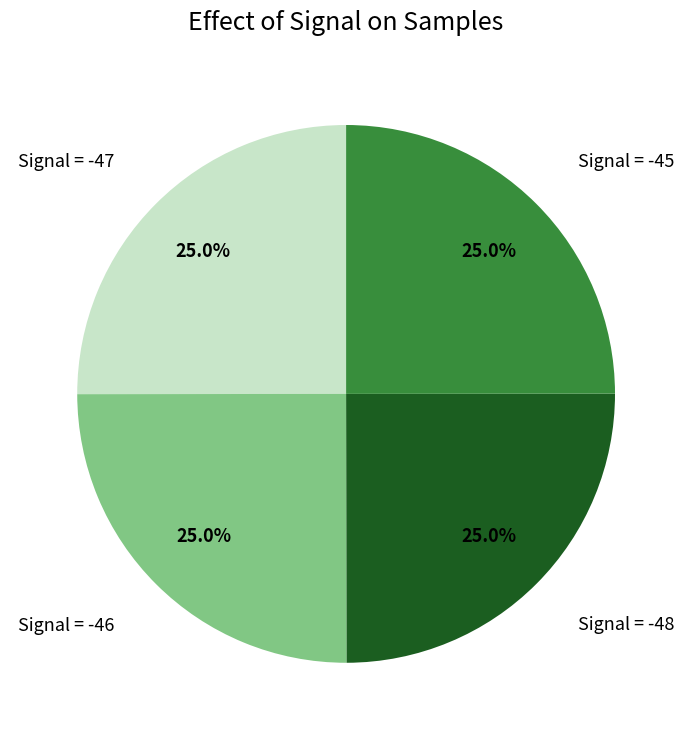

What is the ratio of the value at Signal = -46 to the value at Signal = -47?

1.0